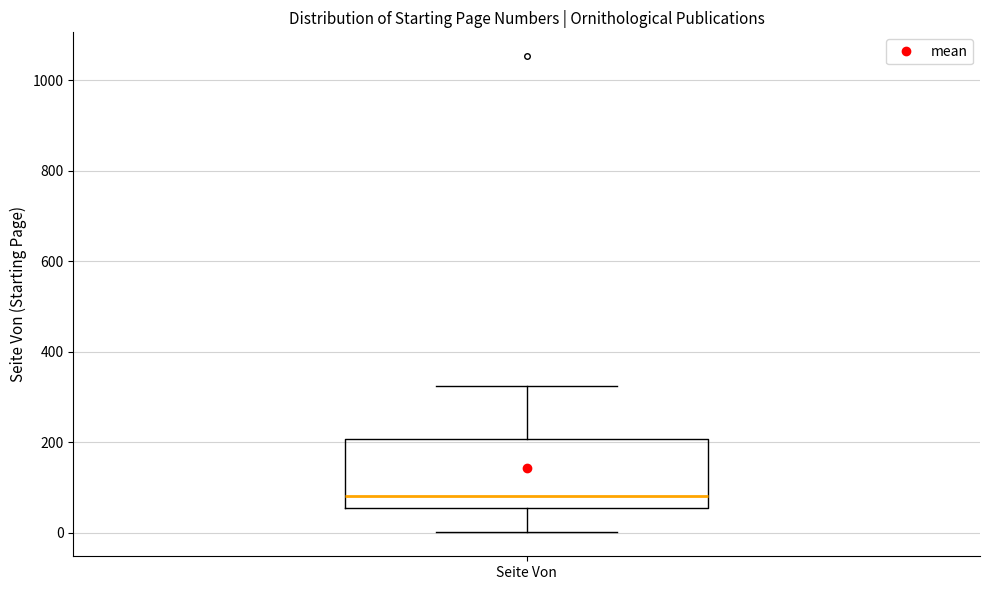

Transcribe this box plot: give where the median line is, the range the box spans, and where the two whiskers end, as read against the y-axis. The values are not printed on the chart, so give them approximately, as read against the axis.

median 80, box 60 to 200, whiskers 0 to 320